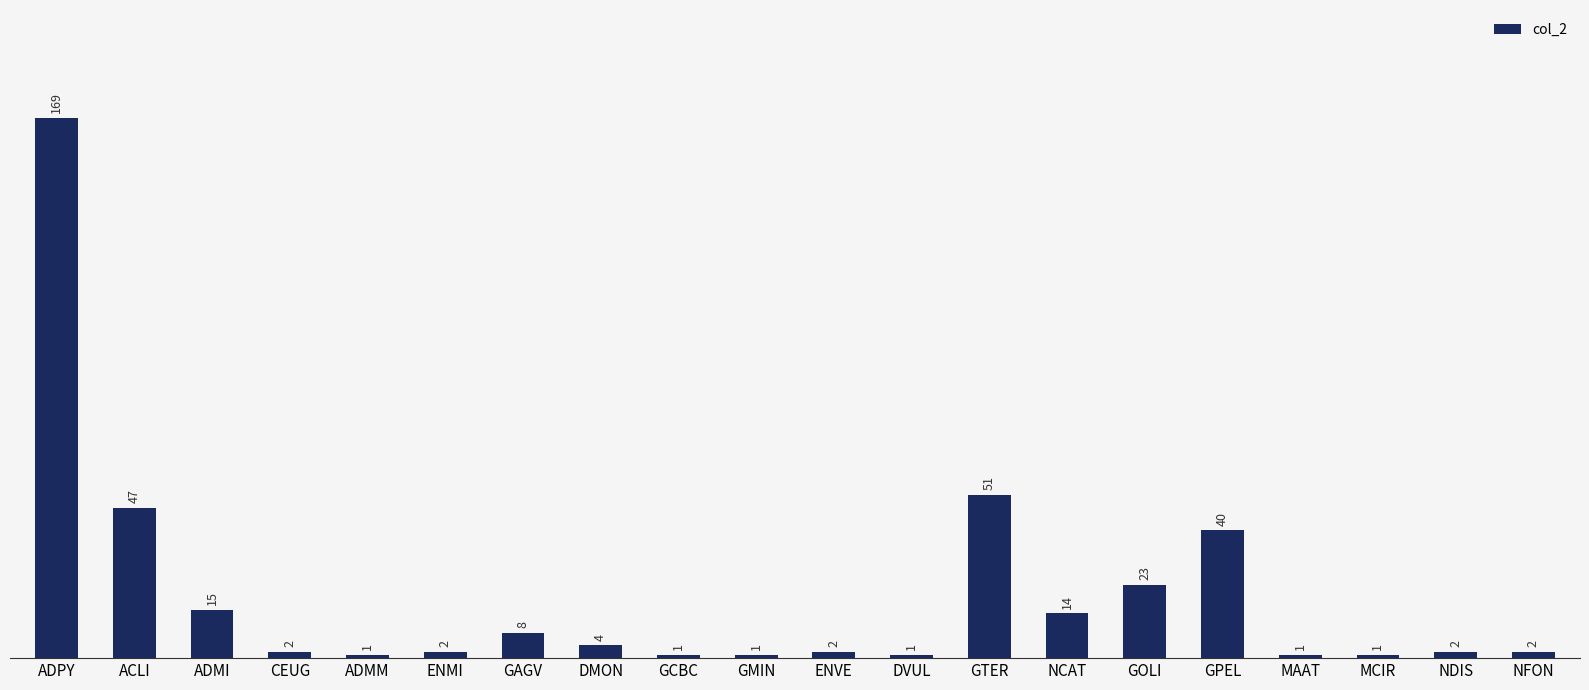

What is the average value?

19